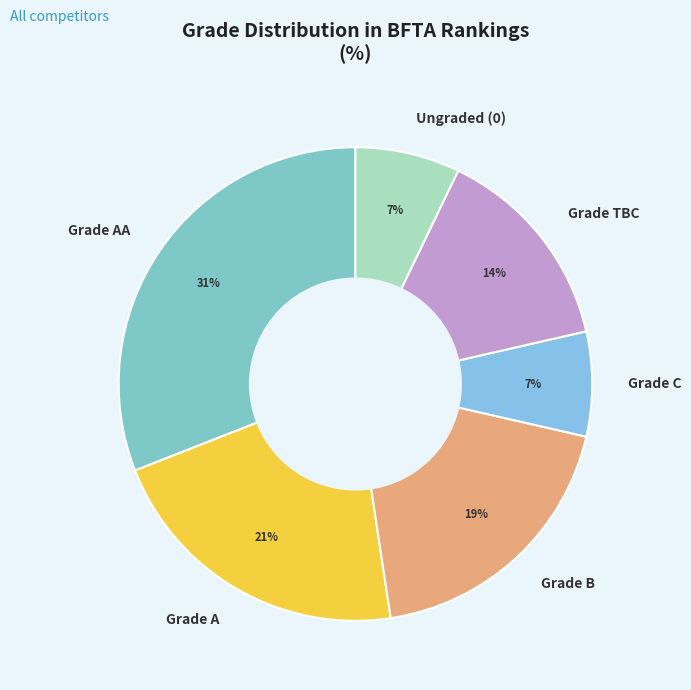

To the nearest percent, what is the average slice percentage?

17%